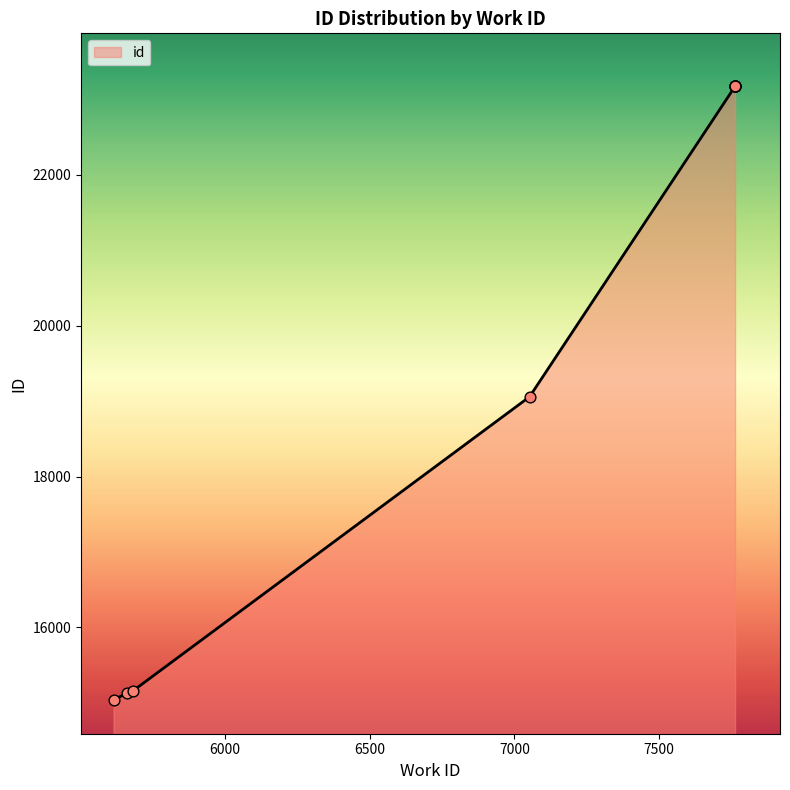

What is the ratio of the value at 5681 to the value at 5615?

1.0